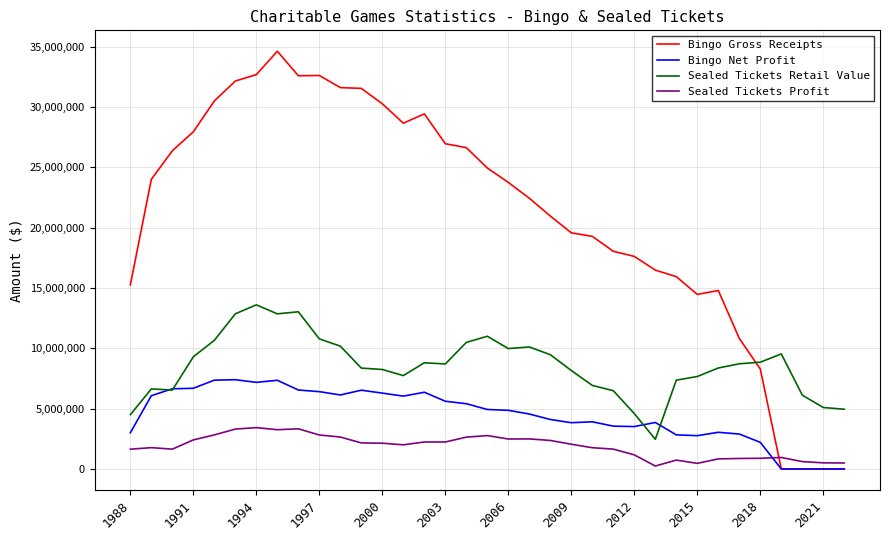

How many times do Bingo Gross Receipts and Sealed Tickets Retail Value cross each other?

1